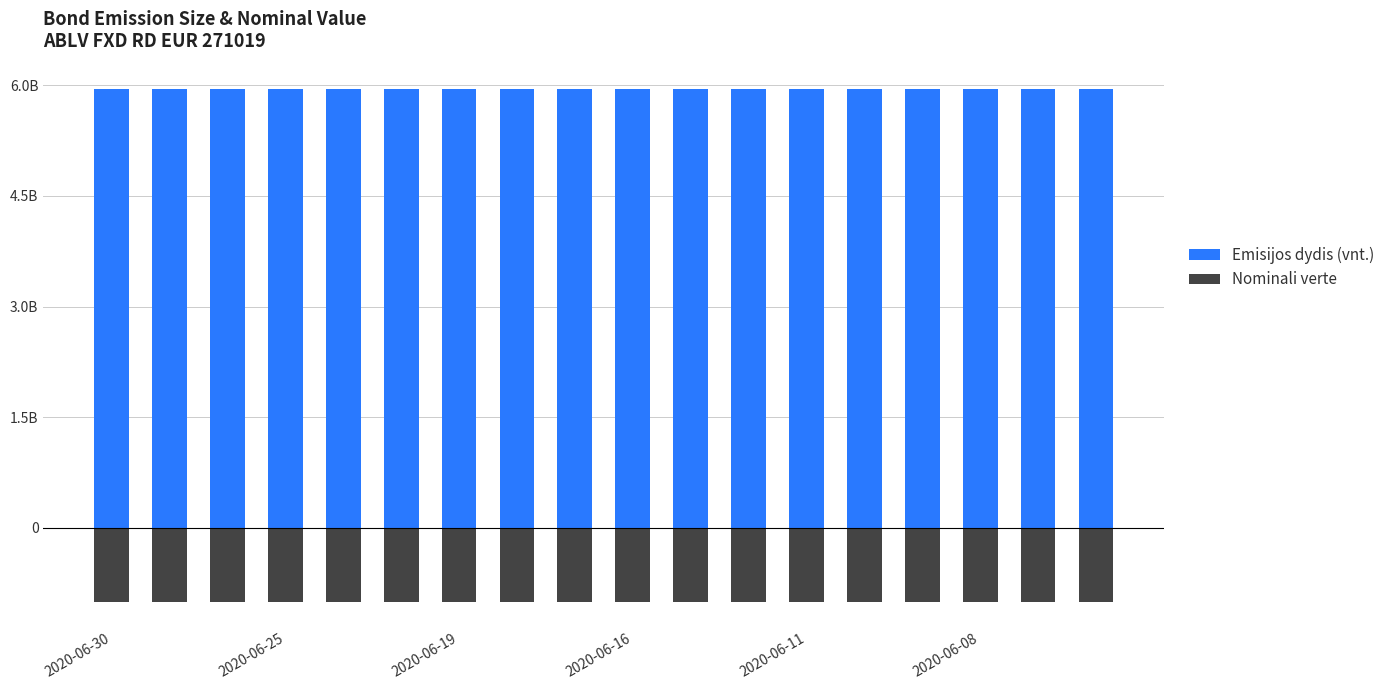

What is the value of the Nominali verte bar at the 14th from the left?

-1.0